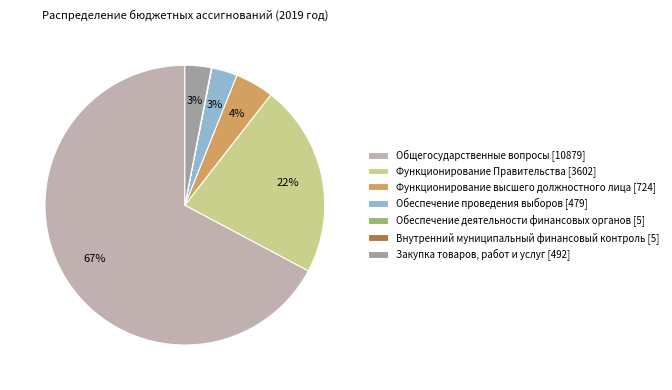

What percentage is the Общегосударственные вопросы slice, to the nearest percent?

67%